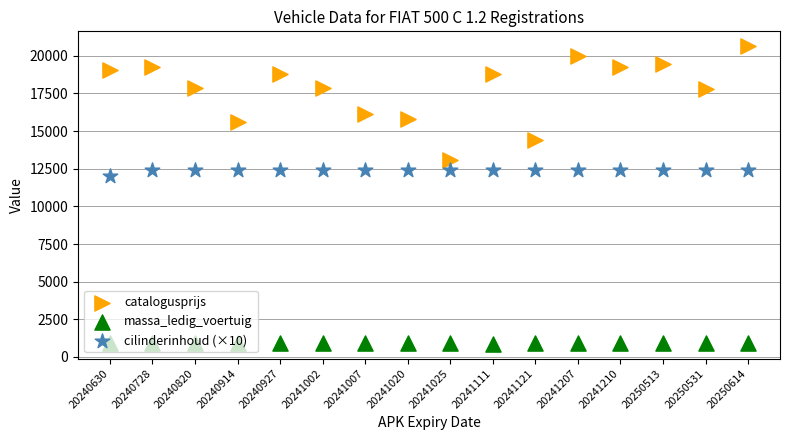

Which series has the largest total across all categories?

catalogusprijs